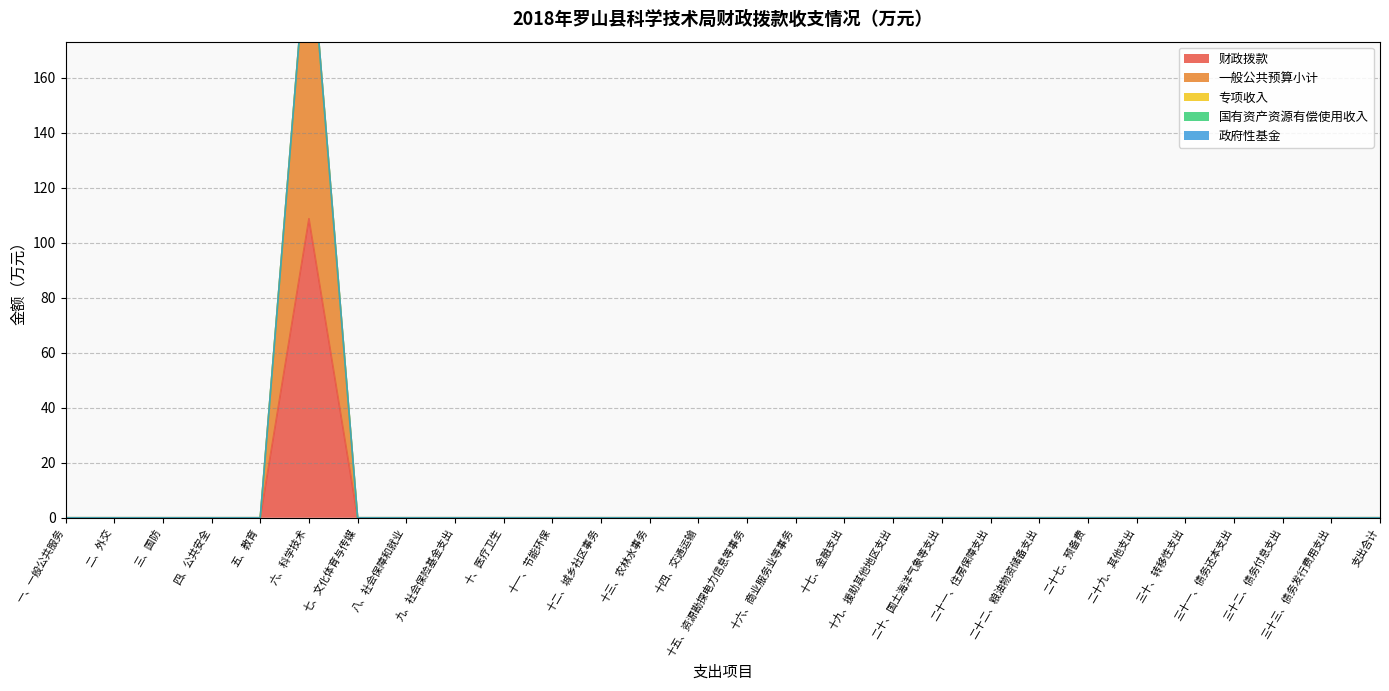

At 二十一、住房保障支出, list the series in order from smallest to largest.

财政拨款, 一般公共预算小计, 专项收入, 国有资产资源有偿使用收入, 政府性基金